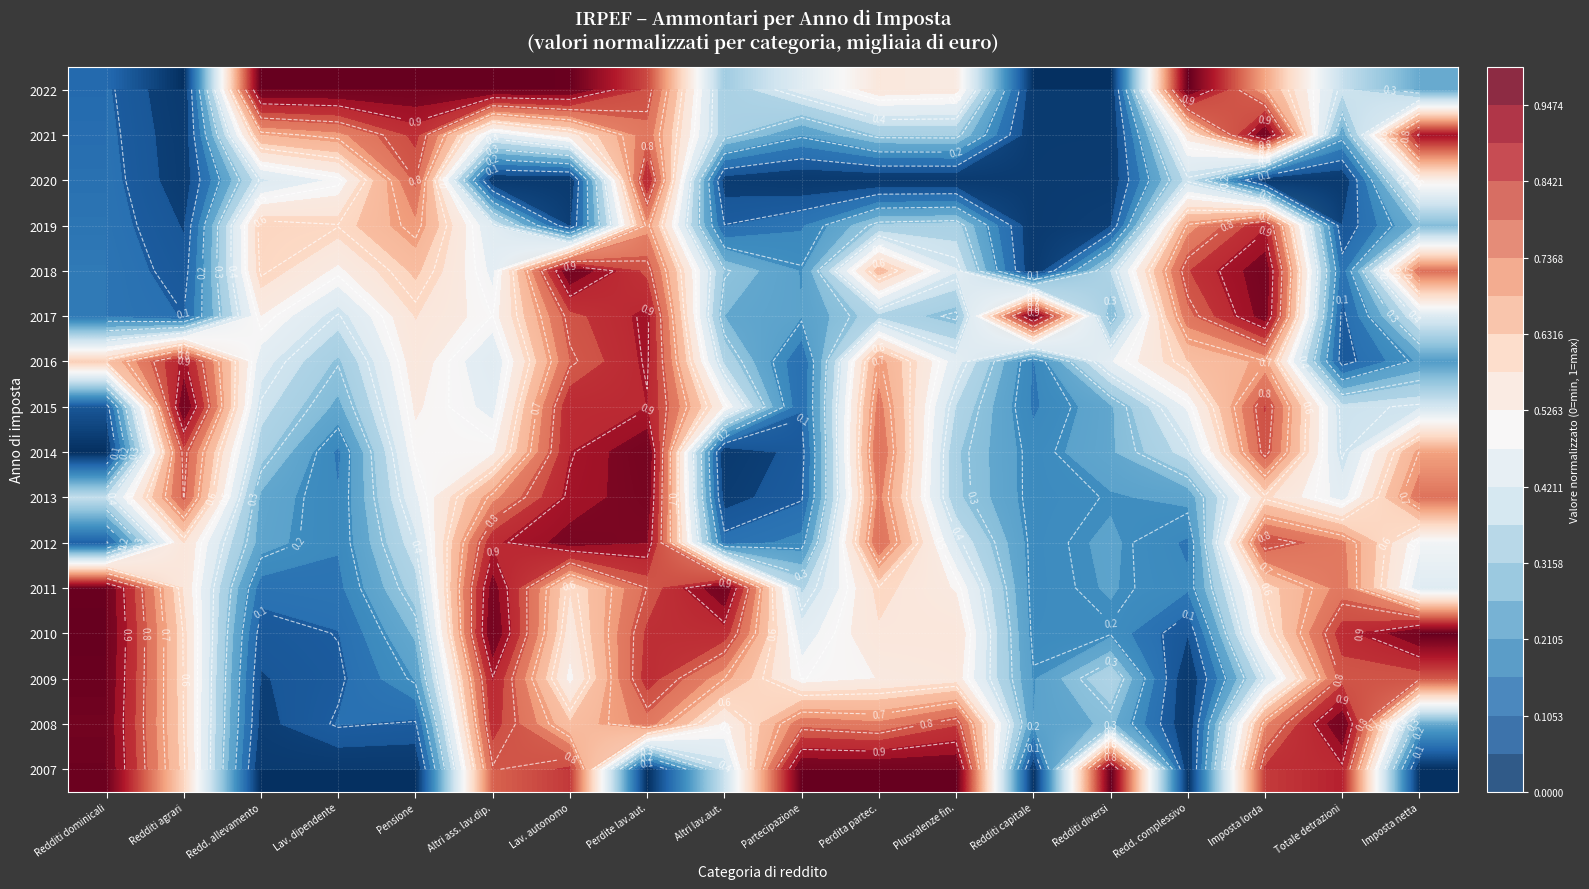

List the series in order of their peak value, lowest first.

2019, 2020, 2016, 2012, 2013, 2009, 2007, 2008, 2010, 2011, 2014, 2015, 2017, 2018, 2021, 2022